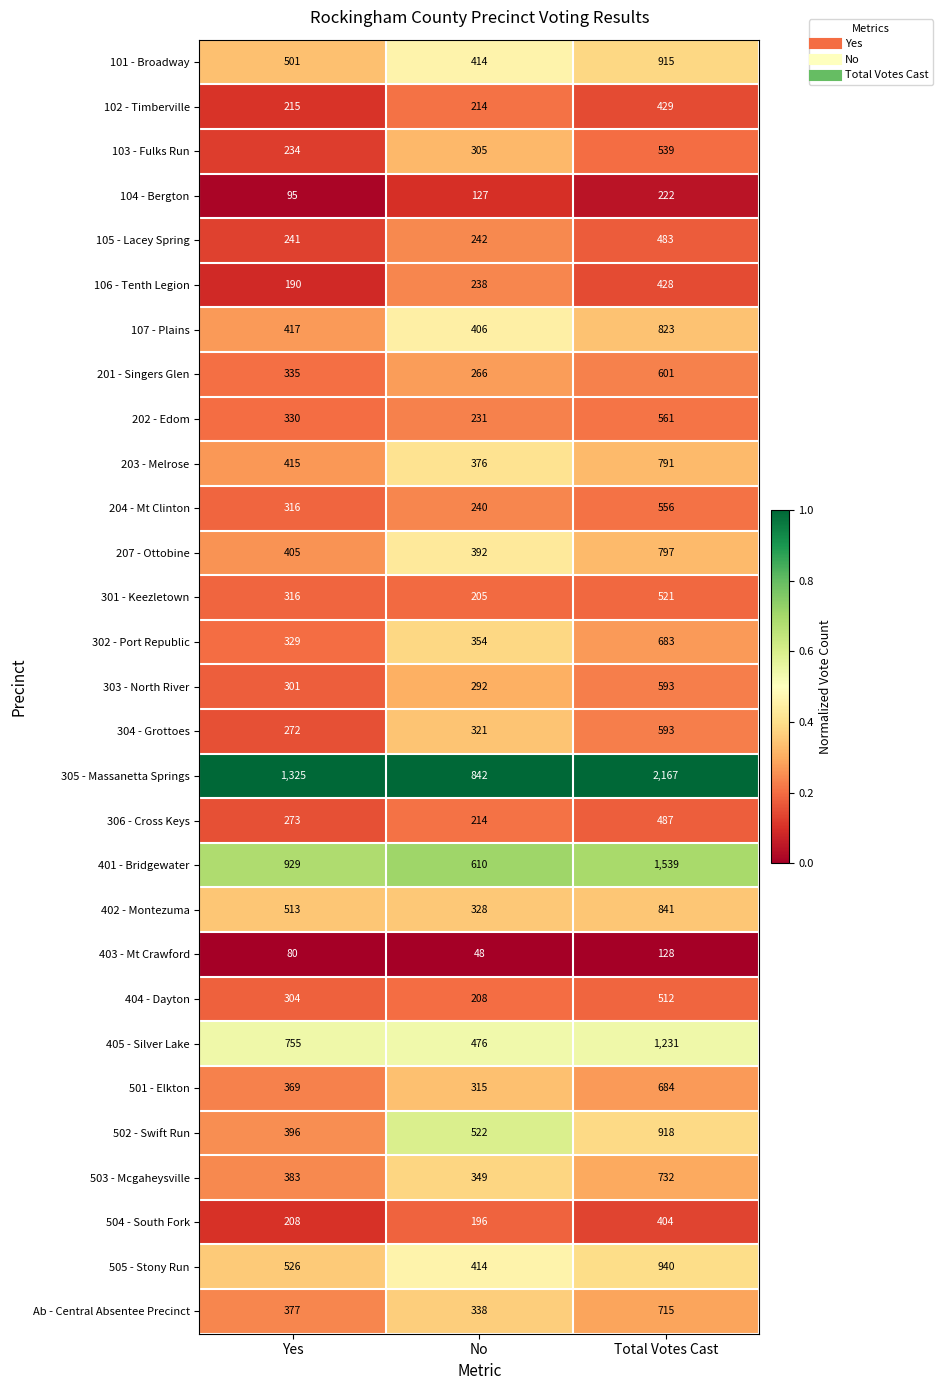

Which category has the lowest value across all series?

No